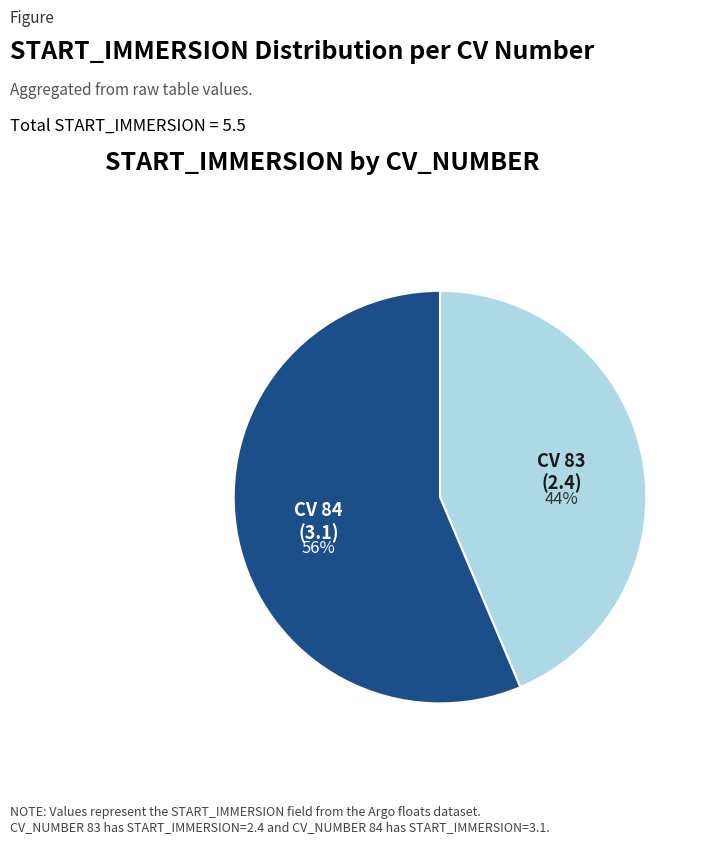

Rank the categories by value from lowest to highest.

CV 83, CV 84